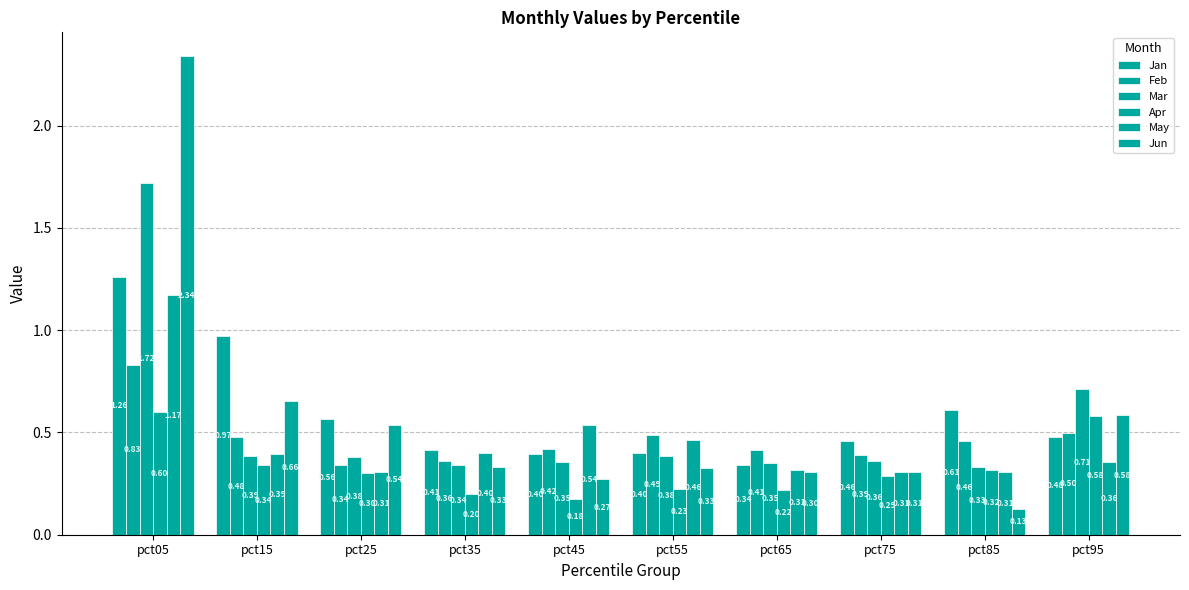

The value of Jan at pct65 is 0.3. True or false?

True